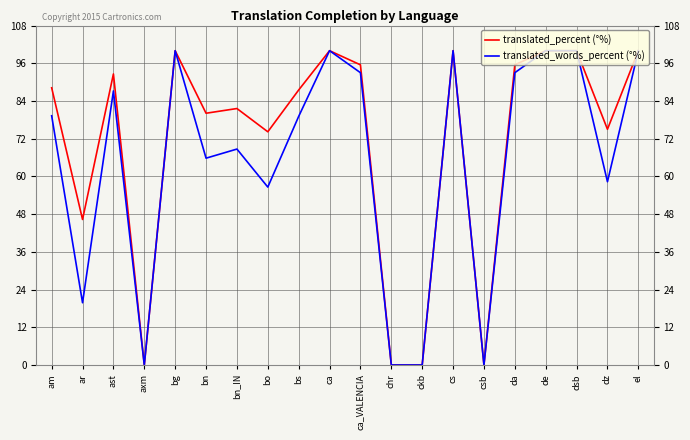

What is the total value across all series at ar?

66.1